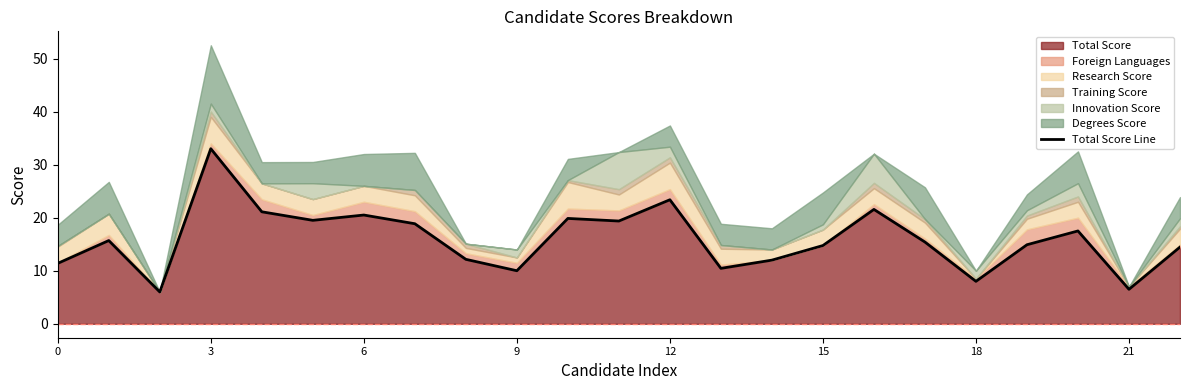

What is the label of the 12th point from the left?

11